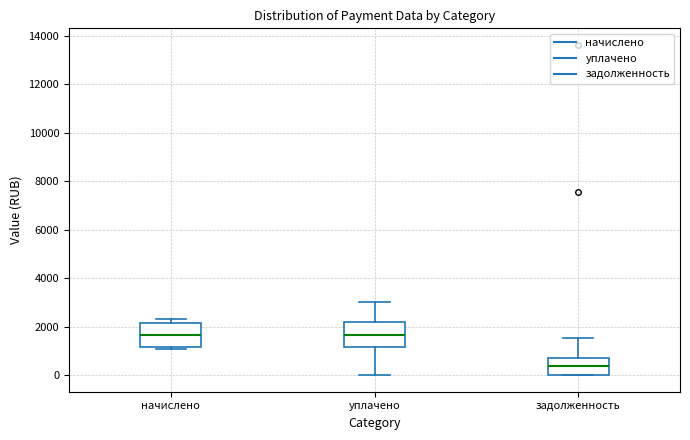

Reading left to right, read every box against the y-axis: the position of its median line, the range the box covers, and the ends of its whiskers. The values are not printed on the chart, so give them approximately, as read against the axis.

начислено: median 1600, box 1200 to 2200, whiskers 1000 to 2400
уплачено: median 1600, box 1200 to 2200, whiskers 0 to 3000
задолженность: median 400, box 0 to 800, whiskers 0 to 1600